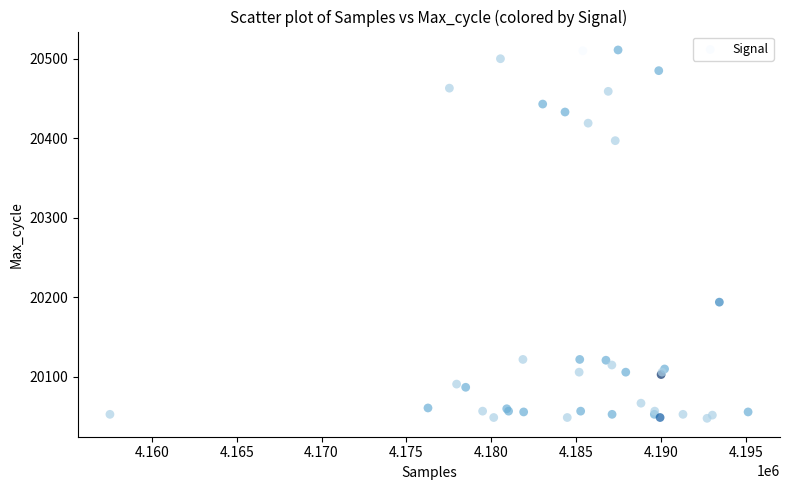

What Y value in the scatter plot is closest to 20279?

20194